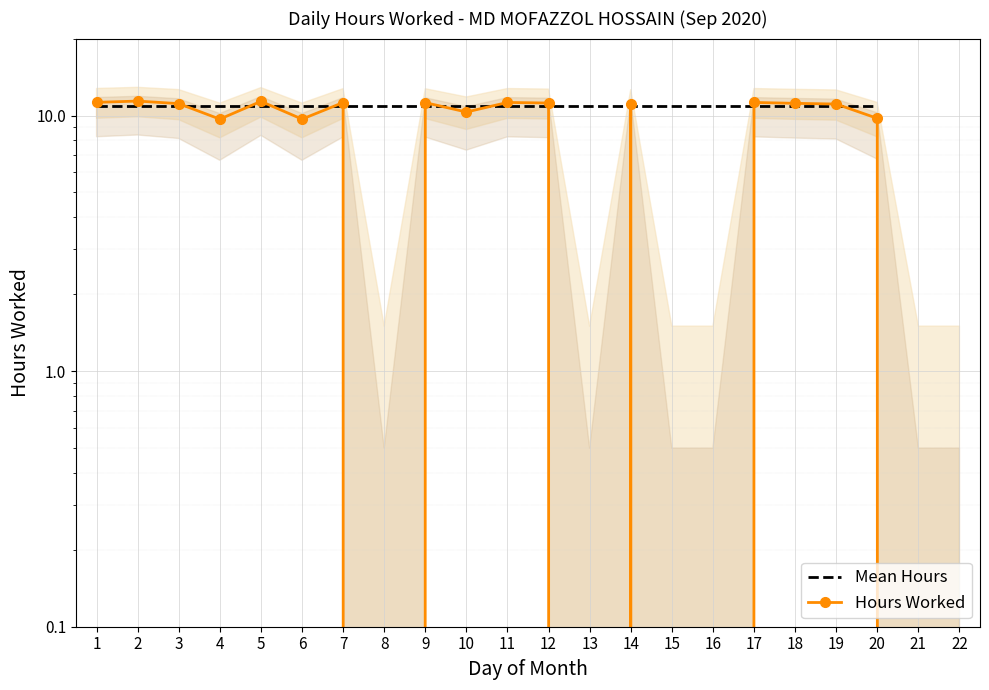

Reading left to right, list all the values displayed in this chart.

1=11.3	2=11.4	3=11.1	4=9.7	5=11.4	6=9.7	7=11.2	8=0.0	9=11.2	10=10.3	11=11.2	12=11.2	13=0.0	14=11.1	15=0.0	16=0.0	17=11.2	18=11.2	19=11.1	20=9.8	21=0.0	22=0.0